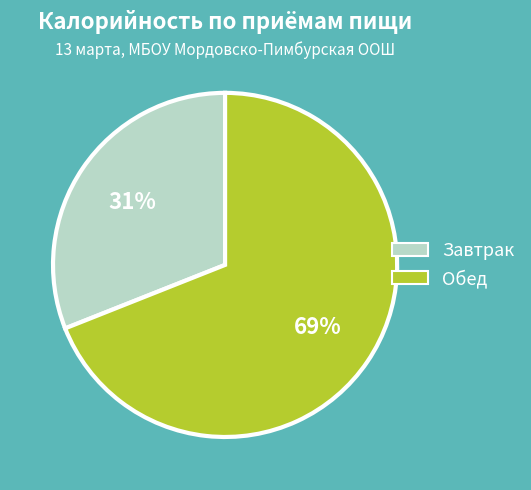

How many slices are in this pie chart?

2